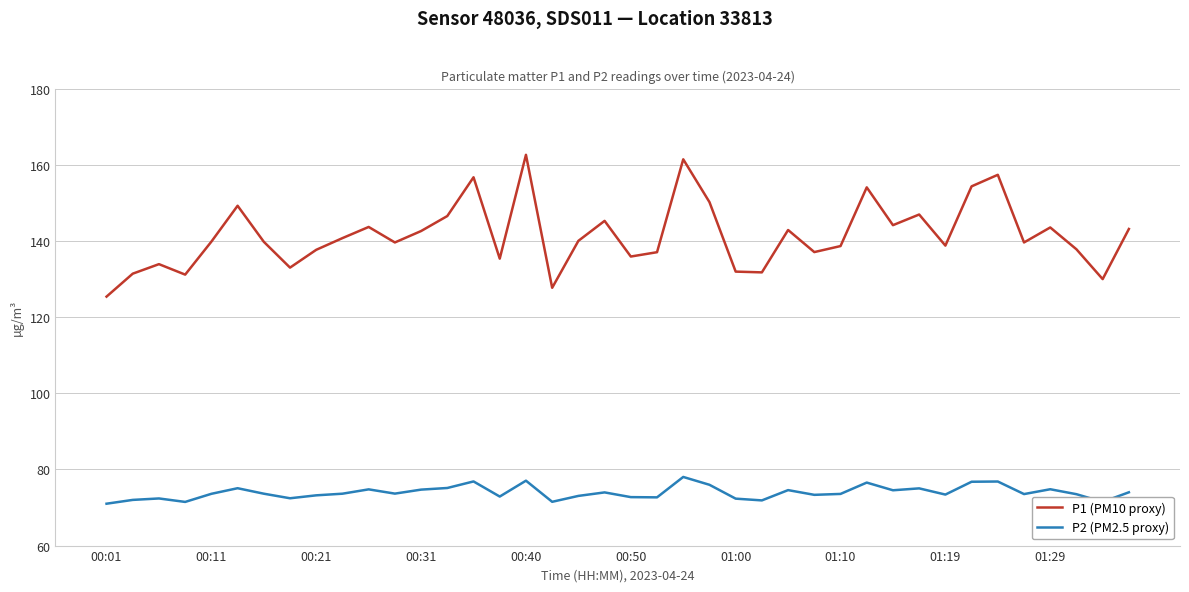

True or false: P2 (PM2.5 proxy) and P1 (PM10 proxy) intersect in this chart.

False